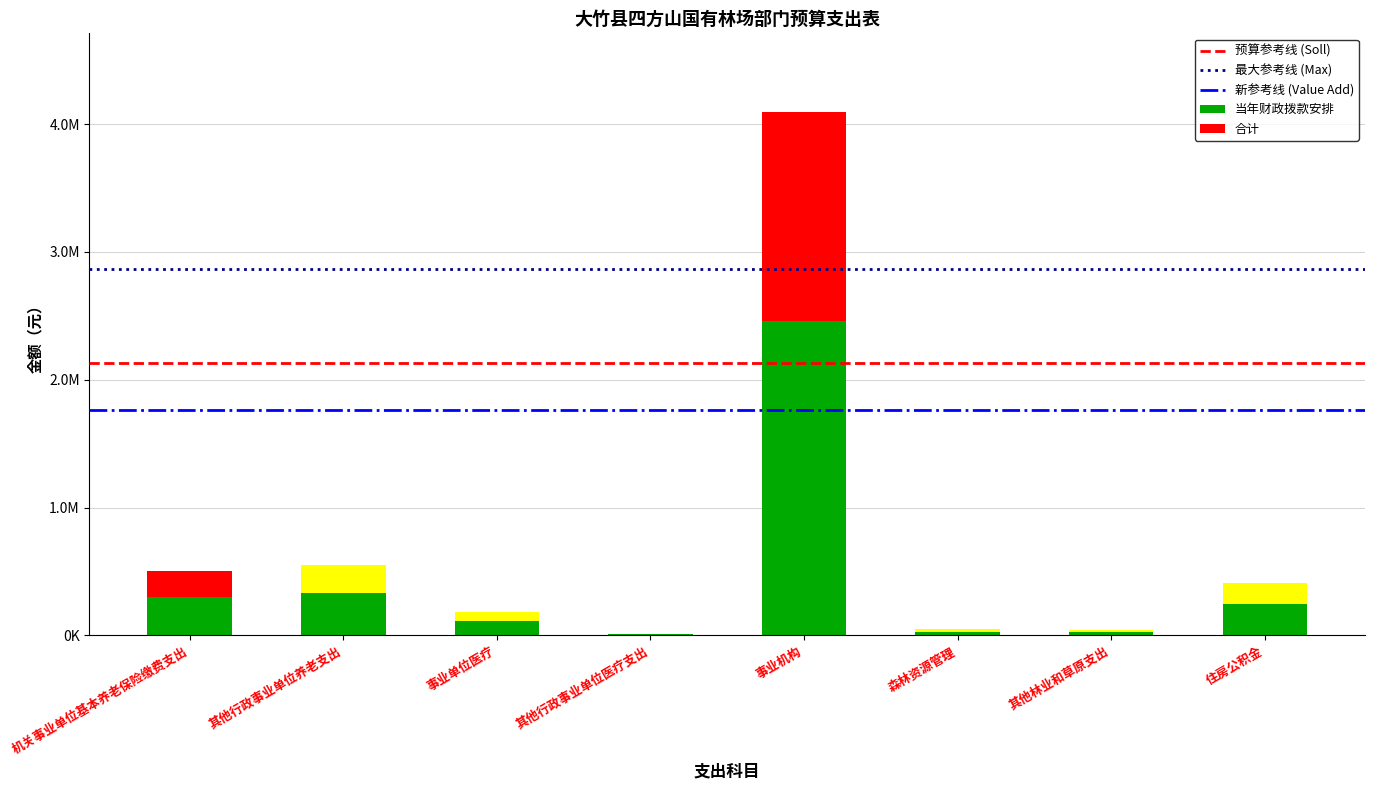

List the labels in order of value, smallest first.

其他行政事业单位医疗支出, 其他林业和草原支出, 森林资源管理, 事业单位医疗, 住房公积金, 机关事业单位基本养老保险缴费支出, 其他行政事业单位养老支出, 事业机构